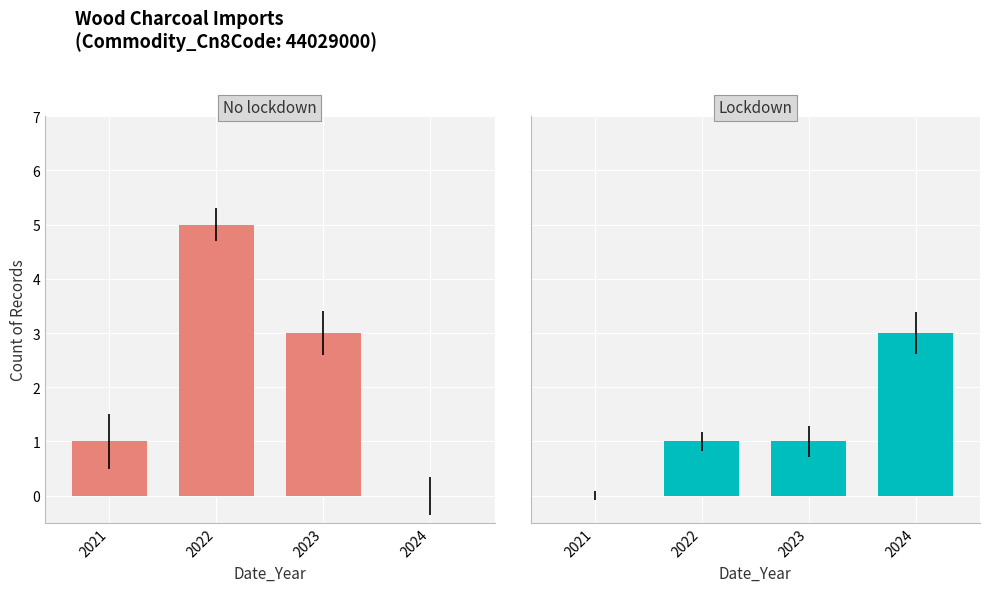

What is the value of the No lockdown bar at the 3rd from the left?

3